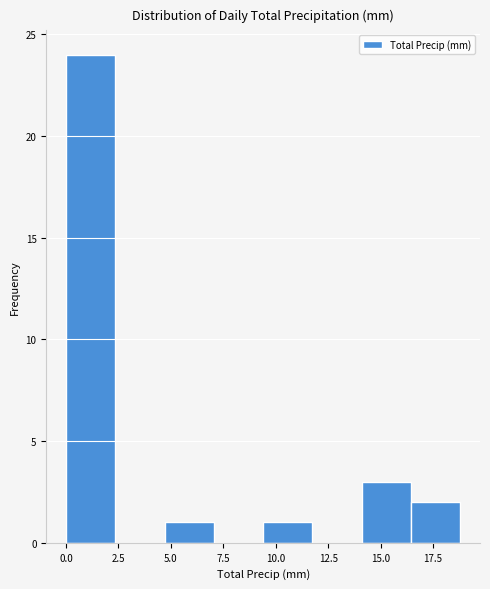

Reading left to right, list every bar in this chart as the range it spans on the x-axis followed by its height. Neither the bar edges nor the heights are printed on the chart, so give them approximately, as read against the axes.

0.00 to 2.35: 24
2.35 to 4.70: 0
4.70 to 7.05: 1
7.05 to 9.40: 0
9.40 to 11.75: 1
11.75 to 14.10: 0
14.10 to 16.45: 3
16.45 to 18.80: 2